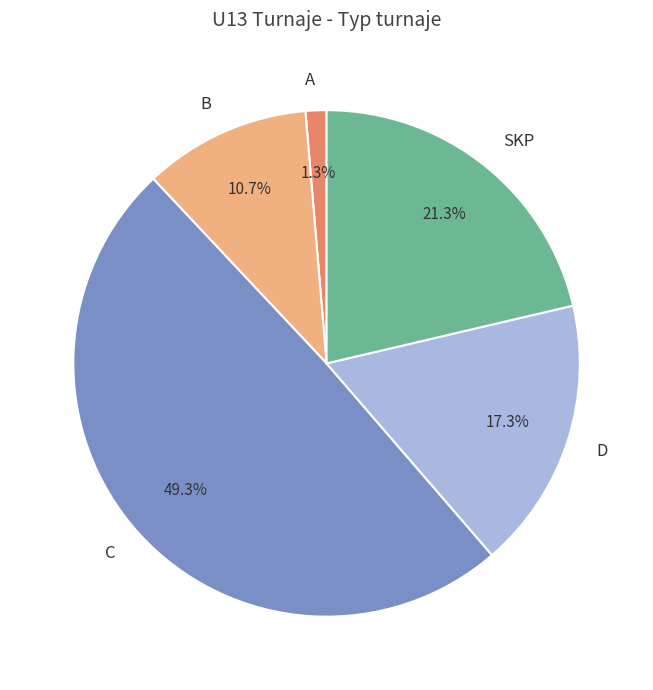

What percentage is the B slice, to the nearest percent?

11%